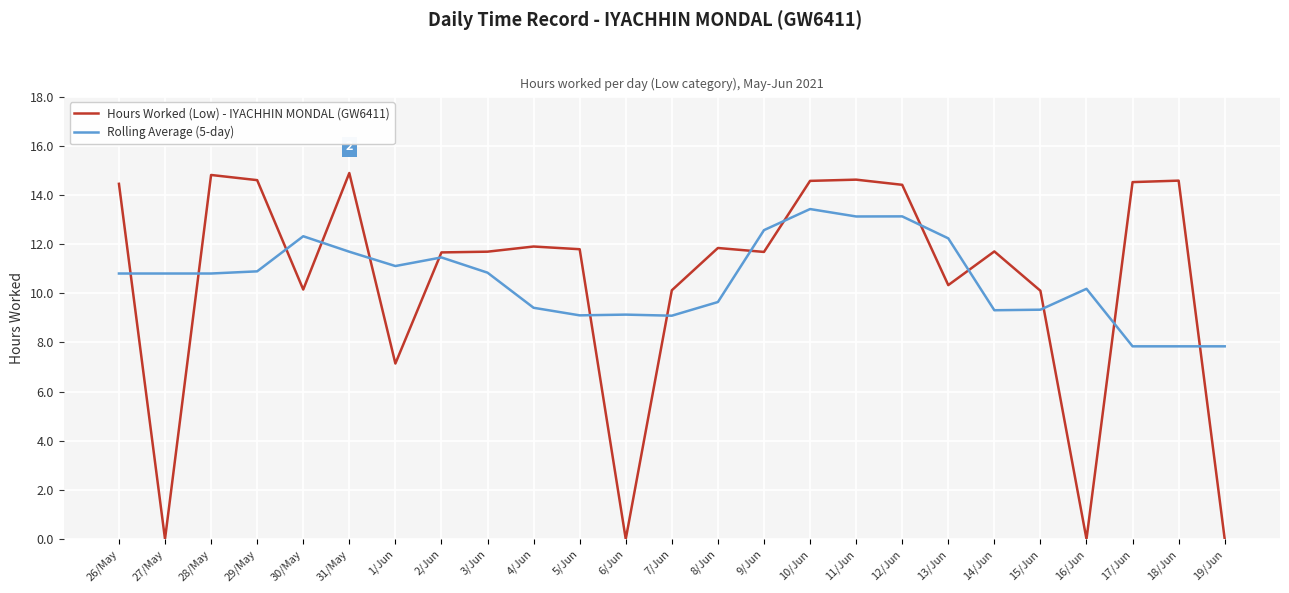

Is the value of Rolling Average (5-day) at 19/Jun greater than the value of Hours Worked (Low) - IYACHHIN MONDAL (GW6411) at 18/Jun?

No